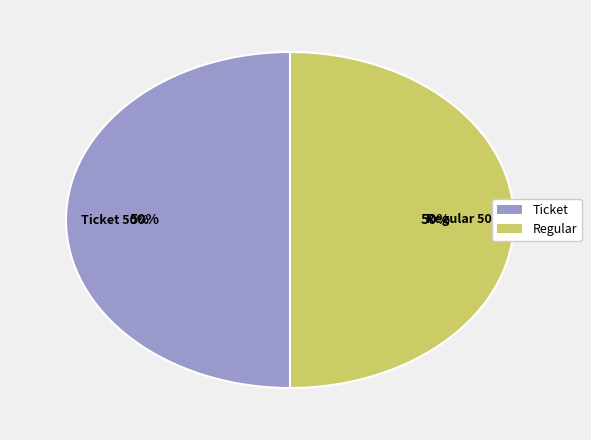

How many slices are in this pie chart?

2